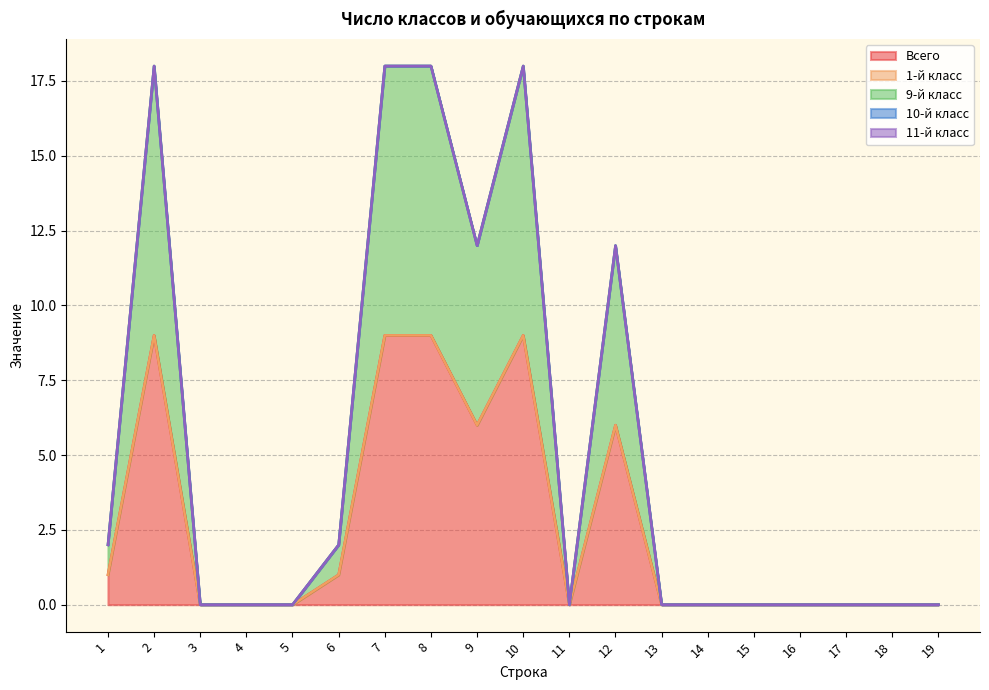

Is the value of 1-й класс at 8 greater than the value of Всего at 12?

No